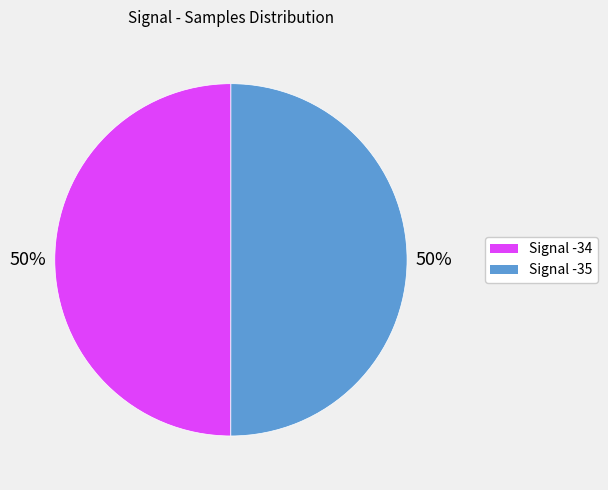

Combined, do Signal -35 and Signal -34 account for over 50%?

Yes